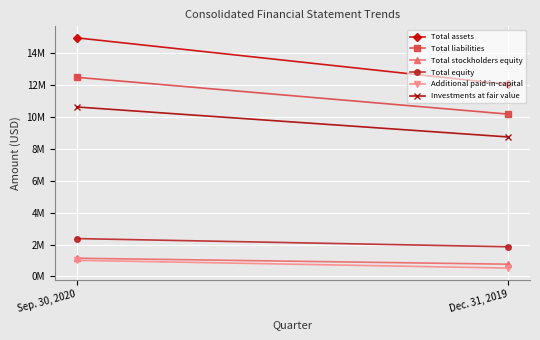

How many values in the Total equity series are below 2370881?

1